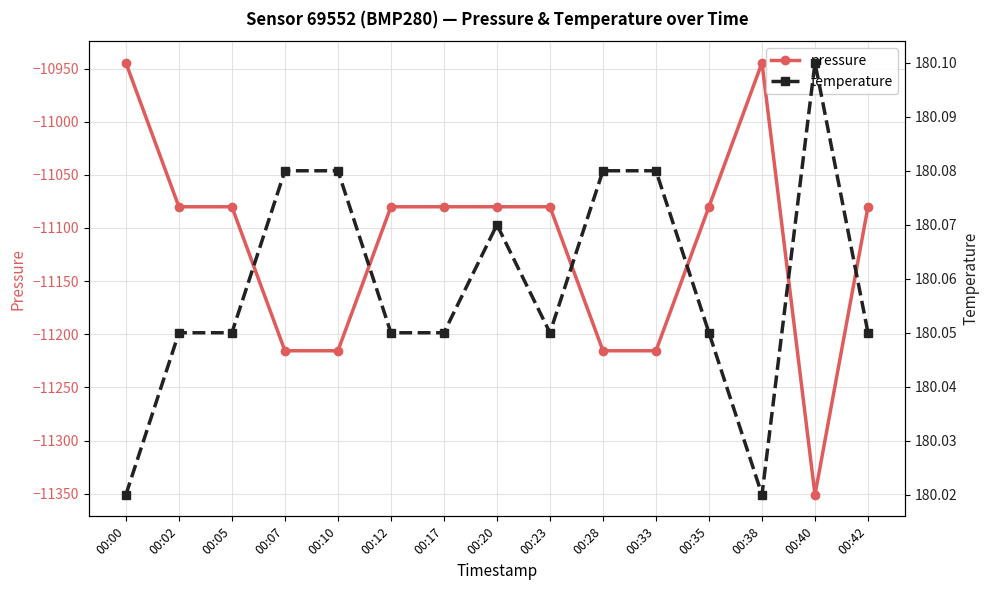

Is the value of pressure at 00:28 greater than the value of temperature at 00:42?

No